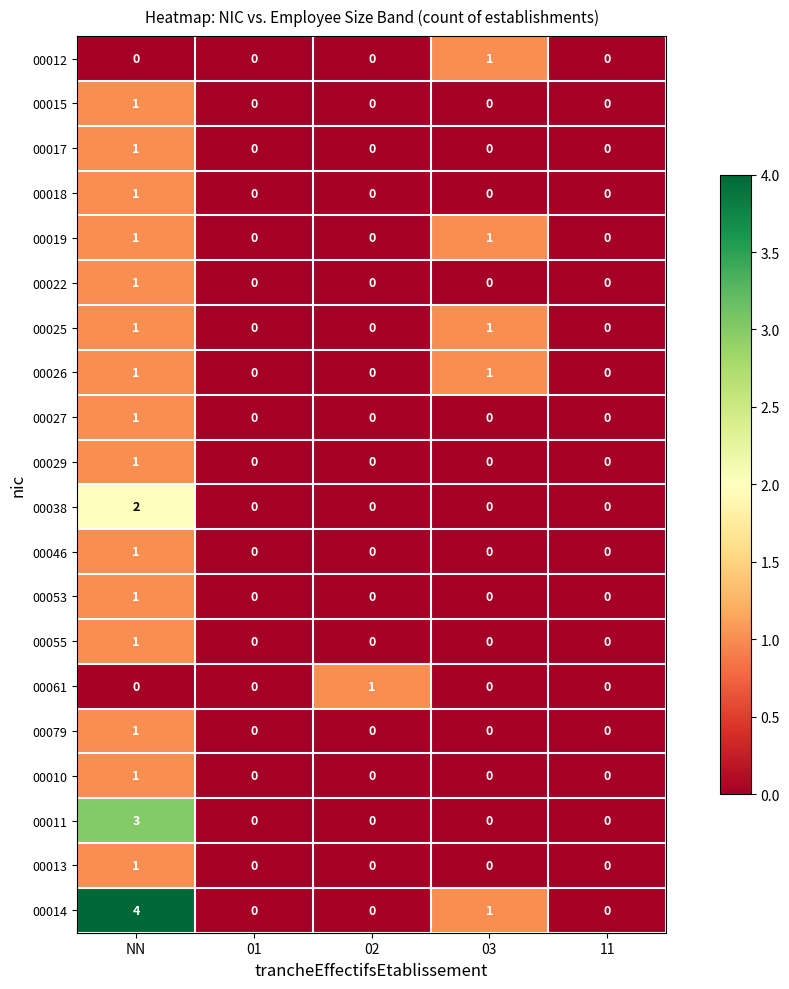

What is the difference between the maximum and minimum values in the 00011 series?

3